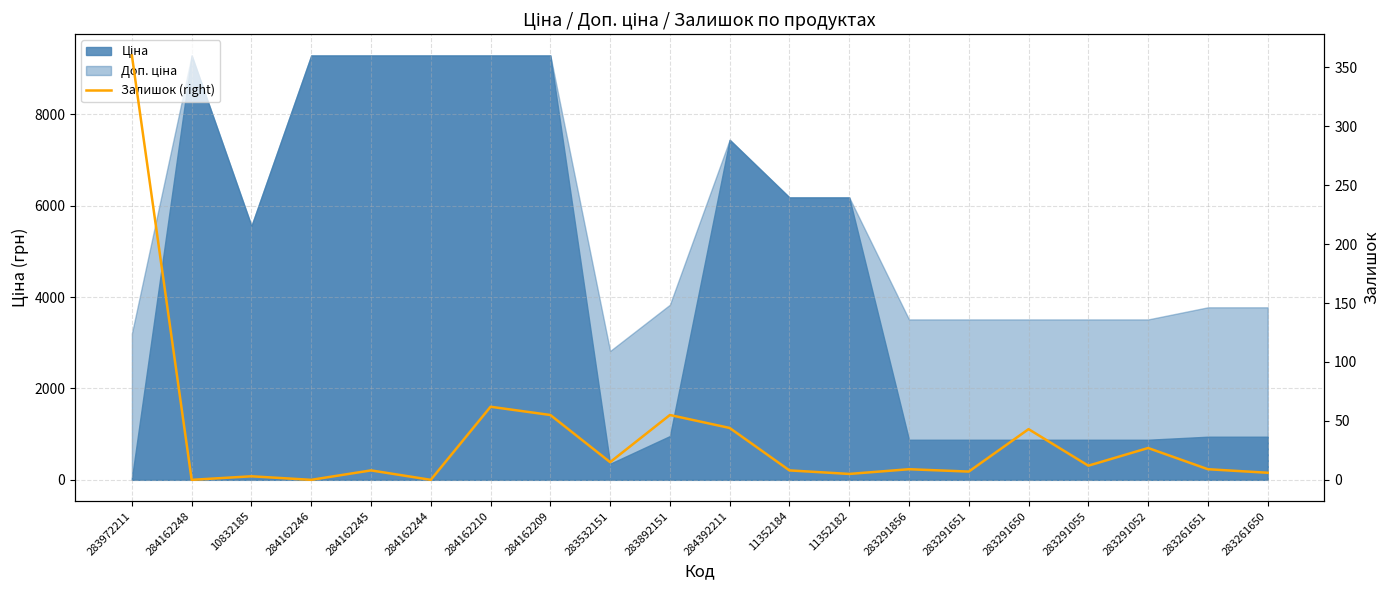

Is it true that the value at 10832185 is 3?

True